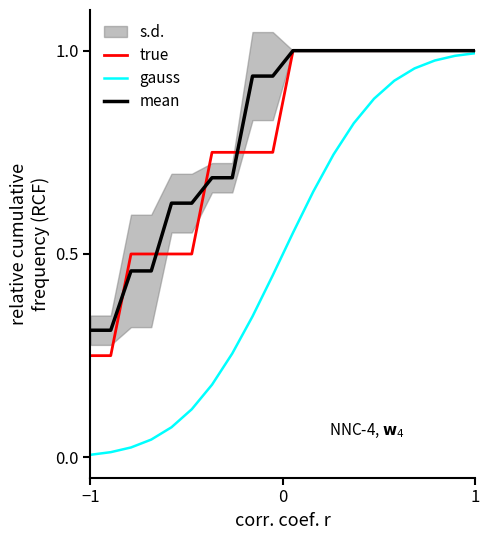

List the series in order of their peak value, lowest first.

gauss, true, mean